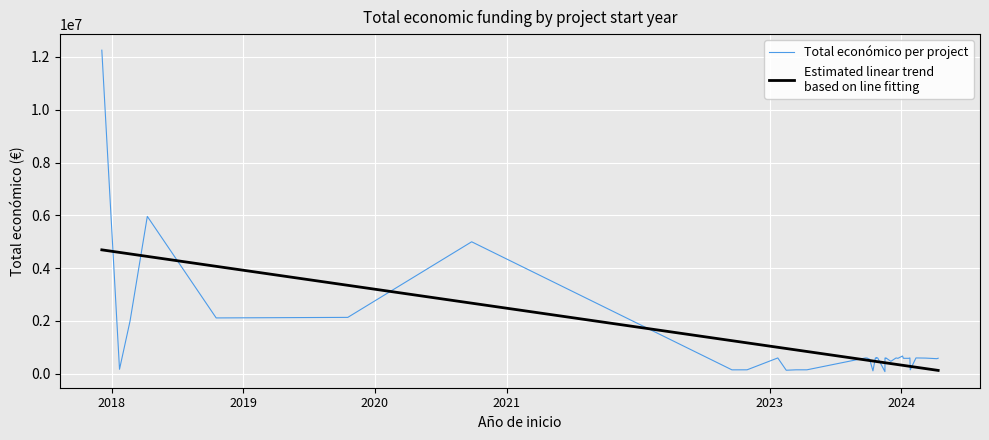

What is the maximum value shown in the chart?

12257343.0